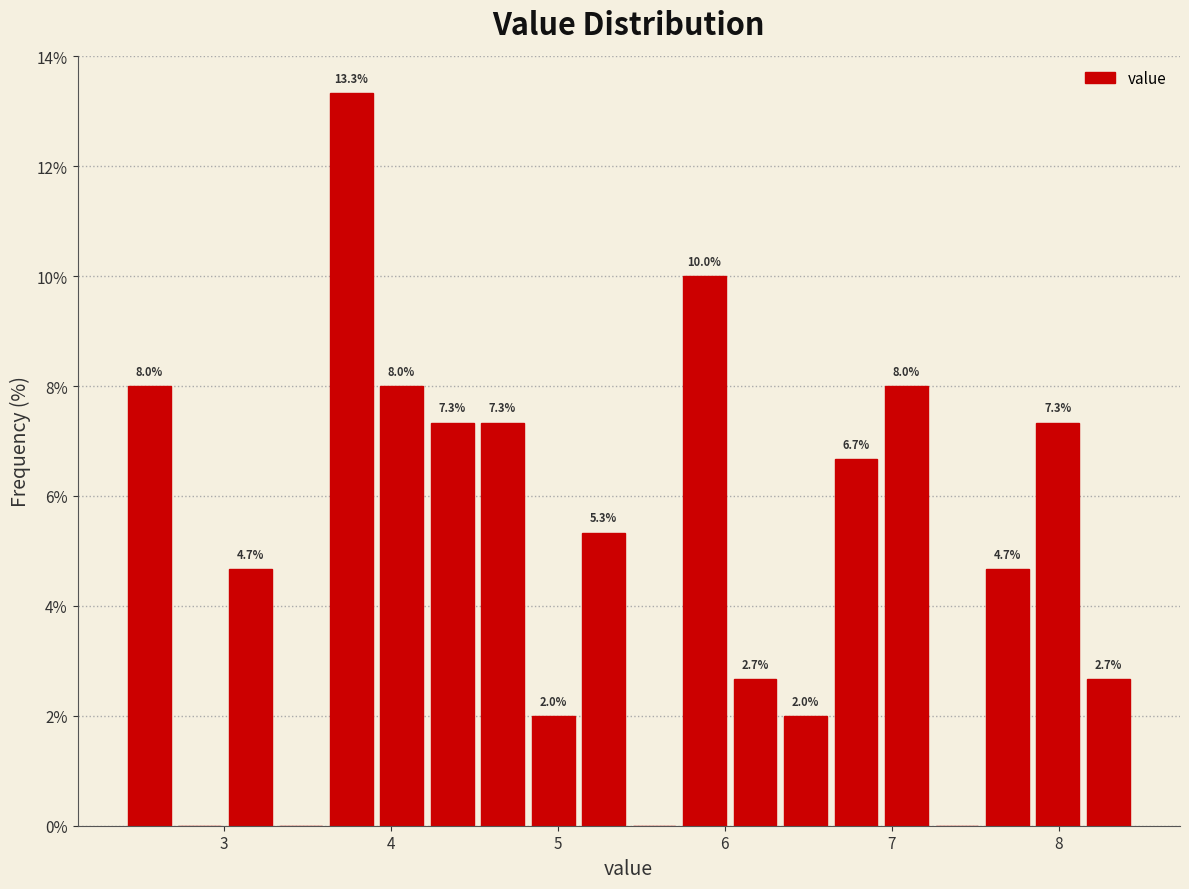

Around what value on the x-axis is the tallest bar? Give the approximate position of its centre, as read against the axis.

3.8